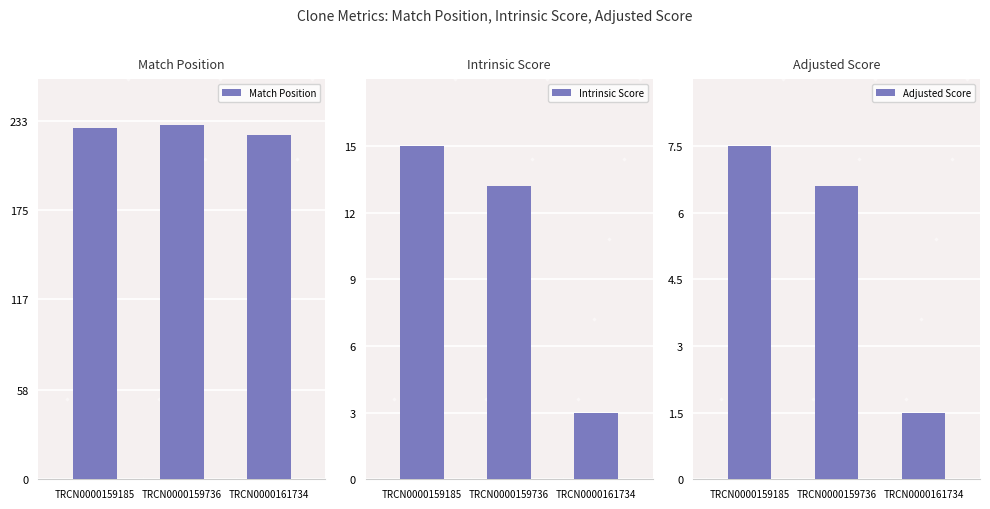

Which series has the largest Y range (max minus min)?

Intrinsic Score